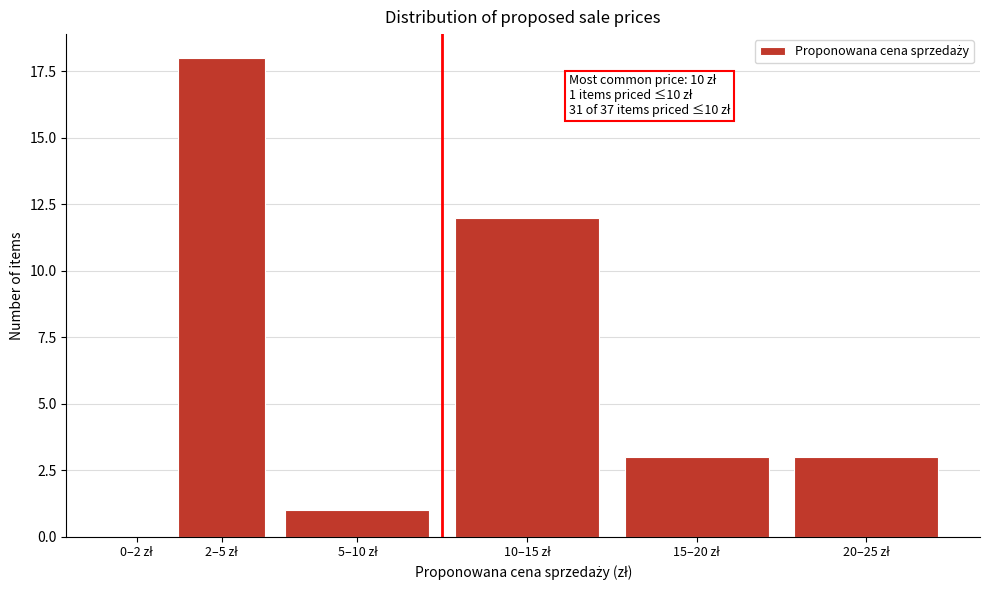

What is the sum of all values?

37